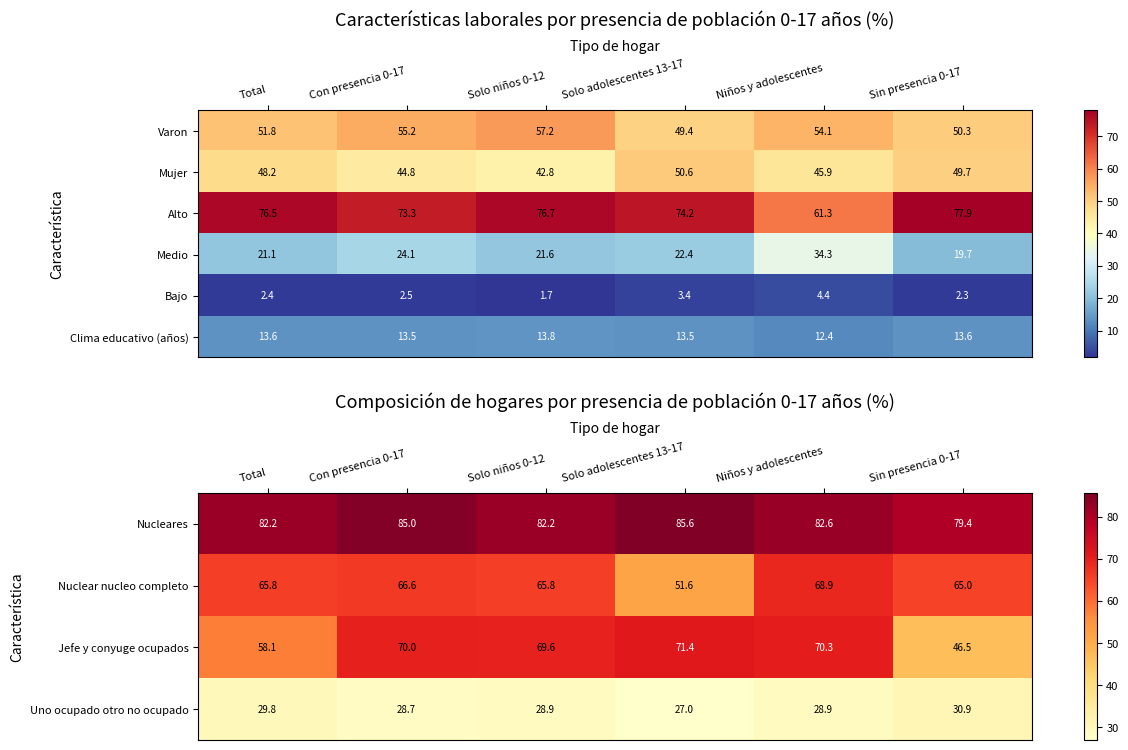

How many data points in Nuclear nucleo completo are less than 65?

1